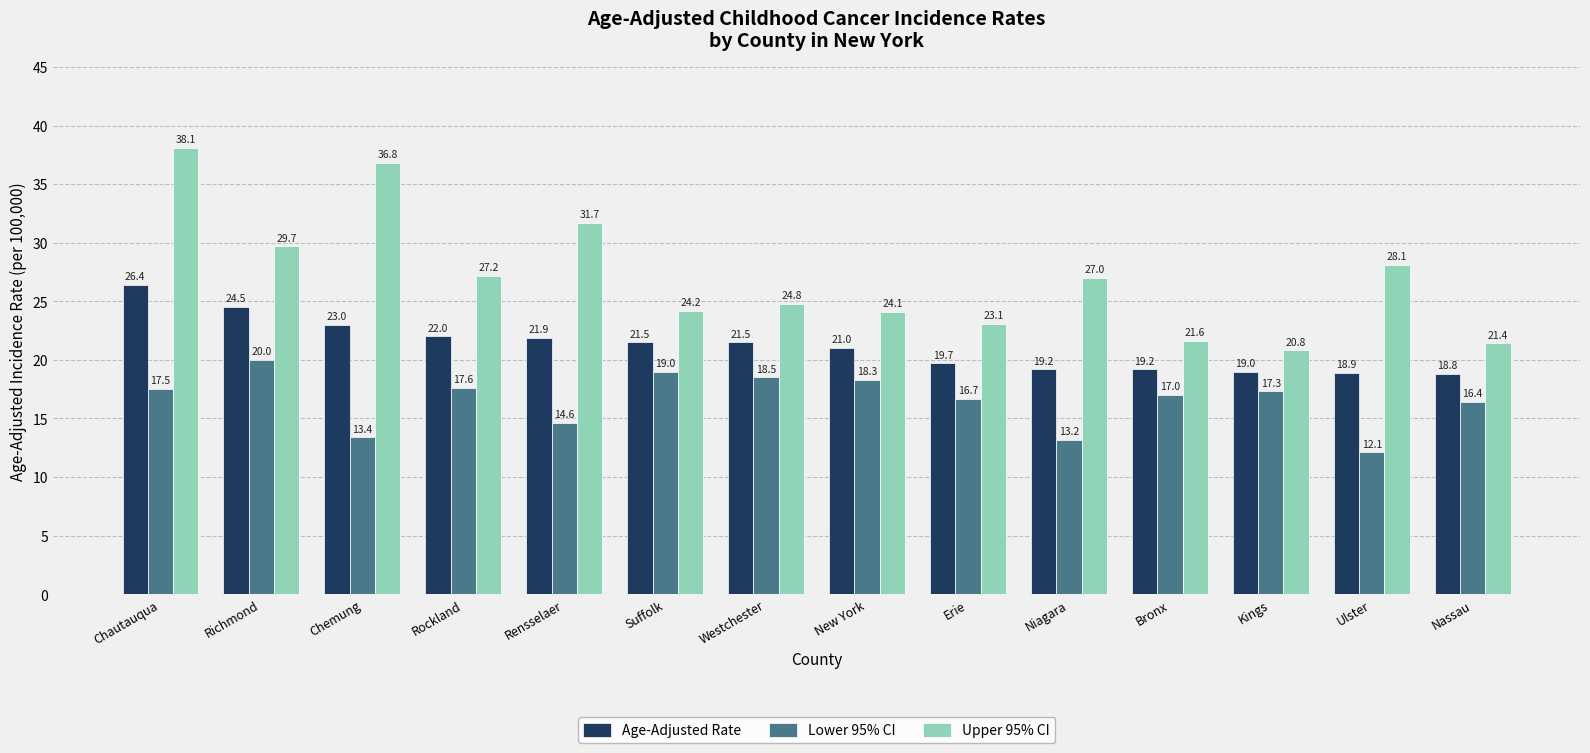

What is the total value across all series at Erie?

59.5